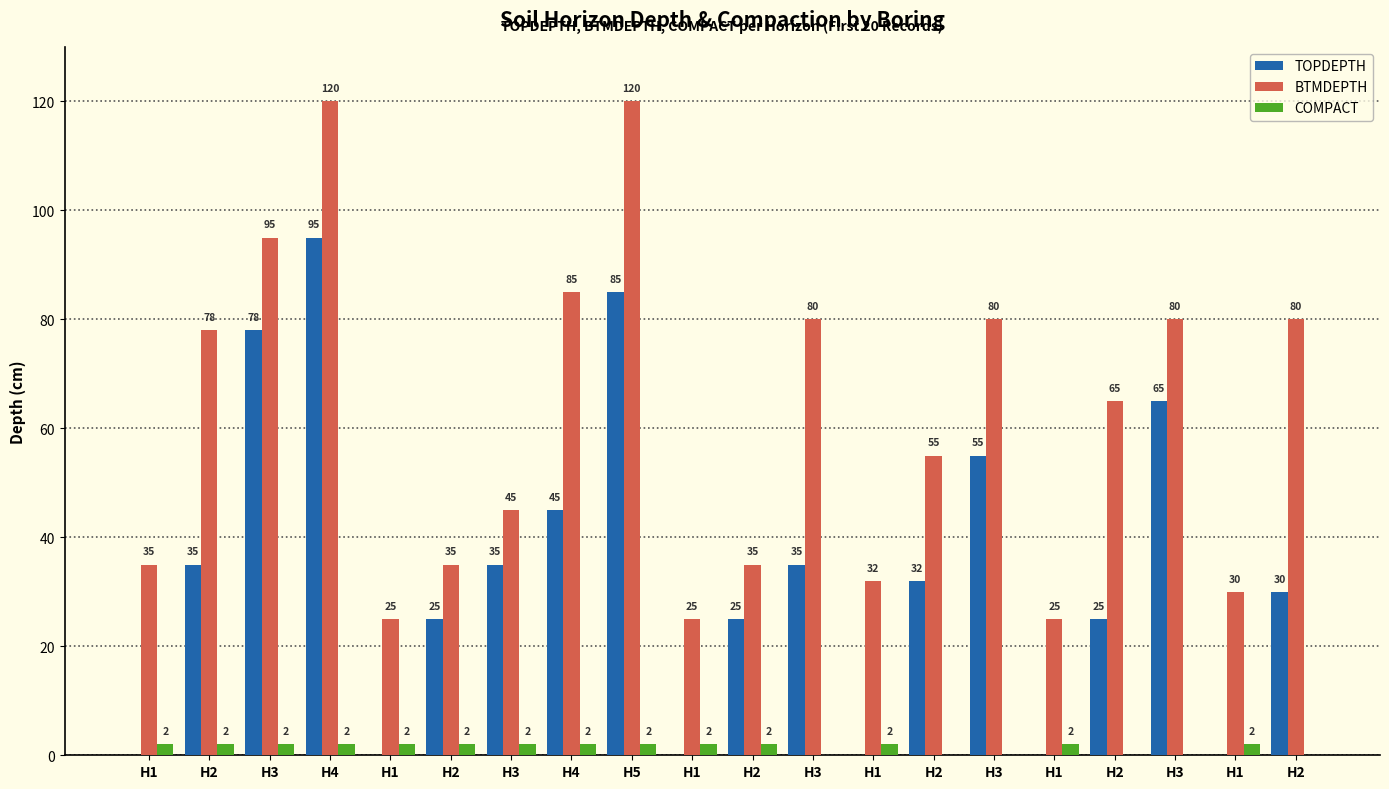

Count the TOPDEPTH values in the range 0 to 55.

16